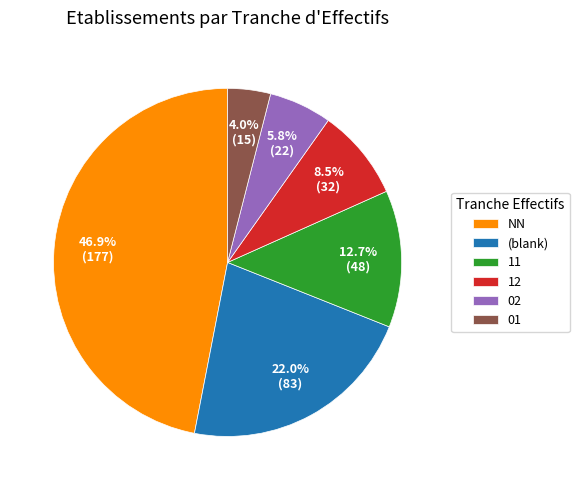

Which slice is the largest?

NN